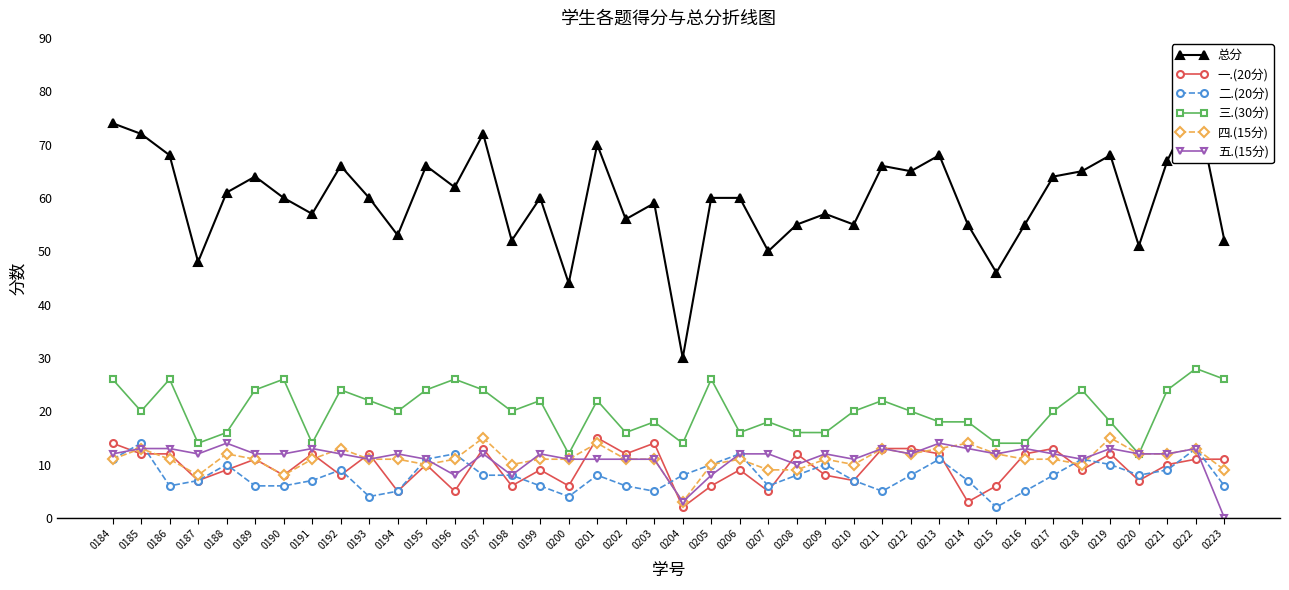

Reading right to left, list all the values displayed in this chart.

总分: 0223=52	0222=78	0221=67	0220=51	0219=68	0218=65	0217=64	0216=55	0215=46	0214=55	0213=68	0212=65	0211=66	0210=55	0209=57	0208=55	0207=50	0206=60	0205=60	0204=30	0203=59	0202=56	0201=70	0200=44	0199=60	0198=52	0197=72	0196=62	0195=66	0194=53	0193=60	0192=66	0191=57	0190=60	0189=64	0188=61	0187=48	0186=68	0185=72	0184=74
一.(20分): 0223=11	0222=11	0221=10	0220=7	0219=12	0218=9	0217=13	0216=12	0215=6	0214=3	0213=12	0212=13	0211=13	0210=7	0209=8	0208=12	0207=5	0206=9	0205=6	0204=2	0203=14	0202=12	0201=15	0200=6	0199=9	0198=6	0197=13	0196=5	0195=10	0194=5	0193=12	0192=8	0191=12	0190=8	0189=11	0188=9	0187=7	0186=12	0185=12	0184=14
二.(20分): 0223=6	0222=13	0221=9	0220=8	0219=10	0218=11	0217=8	0216=5	0215=2	0214=7	0213=11	0212=8	0211=5	0210=7	0209=10	0208=8	0207=6	0206=12	0205=10	0204=8	0203=5	0202=6	0201=8	0200=4	0199=6	0198=8	0197=8	0196=12	0195=11	0194=5	0193=4	0192=9	0191=7	0190=6	0189=6	0188=10	0187=7	0186=6	0185=14	0184=11
三.(30分): 0223=26	0222=28	0221=24	0220=12	0219=18	0218=24	0217=20	0216=14	0215=14	0214=18	0213=18	0212=20	0211=22	0210=20	0209=16	0208=16	0207=18	0206=16	0205=26	0204=14	0203=18	0202=16	0201=22	0200=12	0199=22	0198=20	0197=24	0196=26	0195=24	0194=20	0193=22	0192=24	0191=14	0190=26	0189=24	0188=16	0187=14	0186=26	0185=20	0184=26
四.(15分): 0223=9	0222=13	0221=12	0220=12	0219=15	0218=10	0217=11	0216=11	0215=12	0214=14	0213=13	0212=12	0211=13	0210=10	0209=11	0208=9	0207=9	0206=11	0205=10	0204=3	0203=11	0202=11	0201=14	0200=11	0199=11	0198=10	0197=15	0196=11	0195=10	0194=11	0193=11	0192=13	0191=11	0190=8	0189=11	0188=12	0187=8	0186=11	0185=13	0184=11
五.(15分): 0223=0	0222=13	0221=12	0220=12	0219=13	0218=11	0217=12	0216=13	0215=12	0214=13	0213=14	0212=12	0211=13	0210=11	0209=12	0208=10	0207=12	0206=12	0205=8	0204=3	0203=11	0202=11	0201=11	0200=11	0199=12	0198=8	0197=12	0196=8	0195=11	0194=12	0193=11	0192=12	0191=13	0190=12	0189=12	0188=14	0187=12	0186=13	0185=13	0184=12